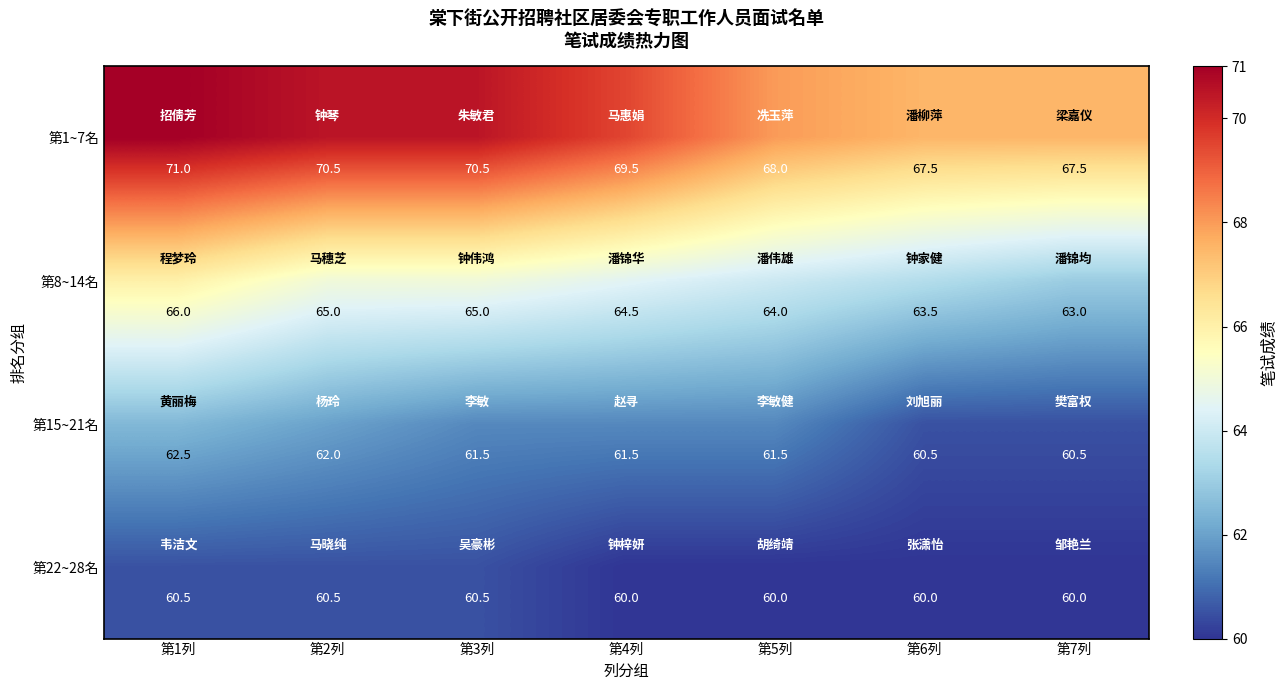

Between 第3列 and 第4列, which series saw the biggest shift?

第1~7名